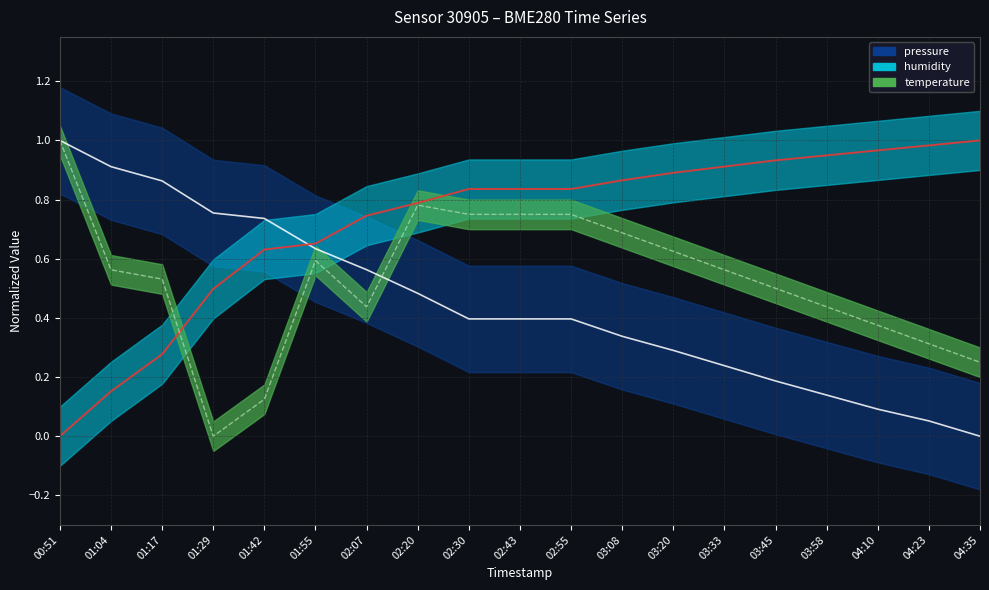

What is the difference between the second highest and second lowest values in the humidity series?

0.8